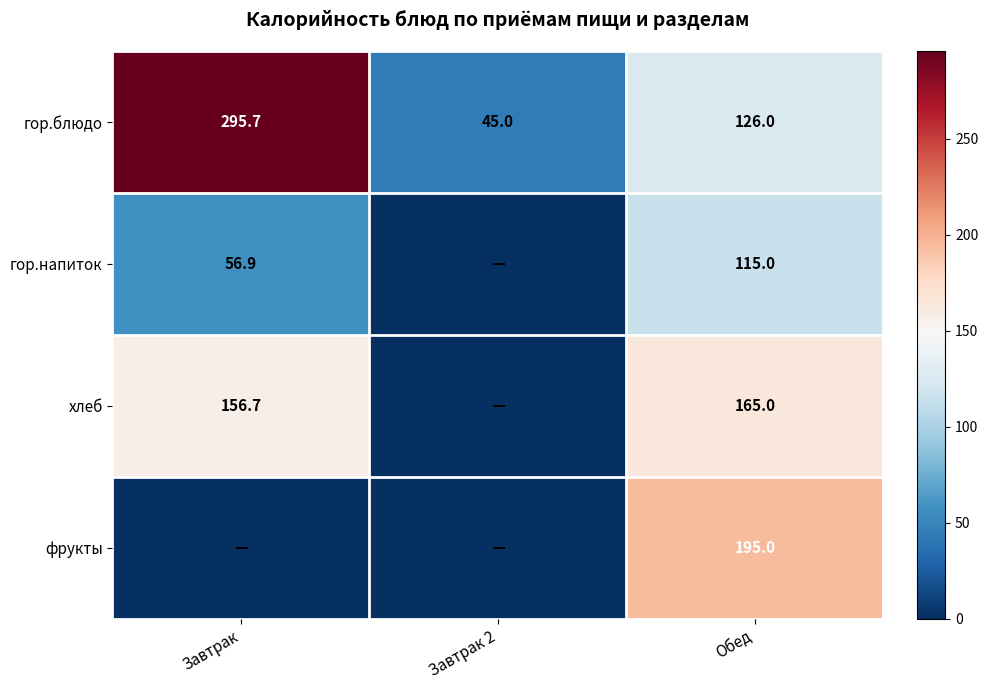

The гор.напиток series shows 56.9 at Завтрак. True or false?

True